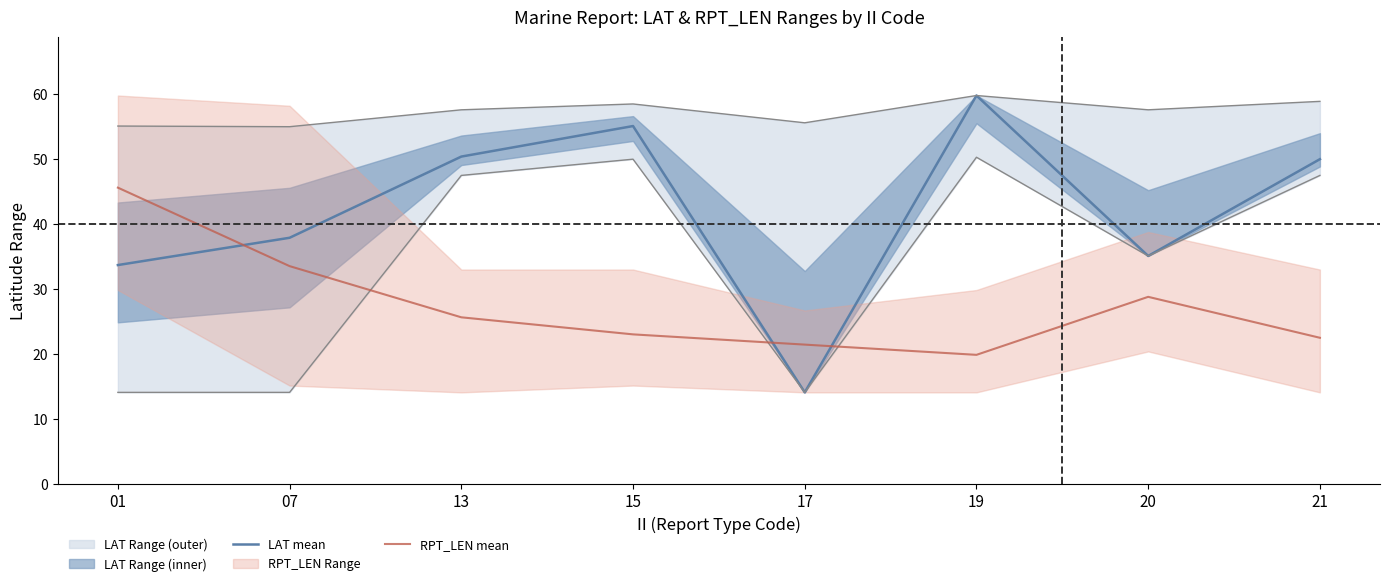

At which label does RPT_LEN mean reach its peak?

01